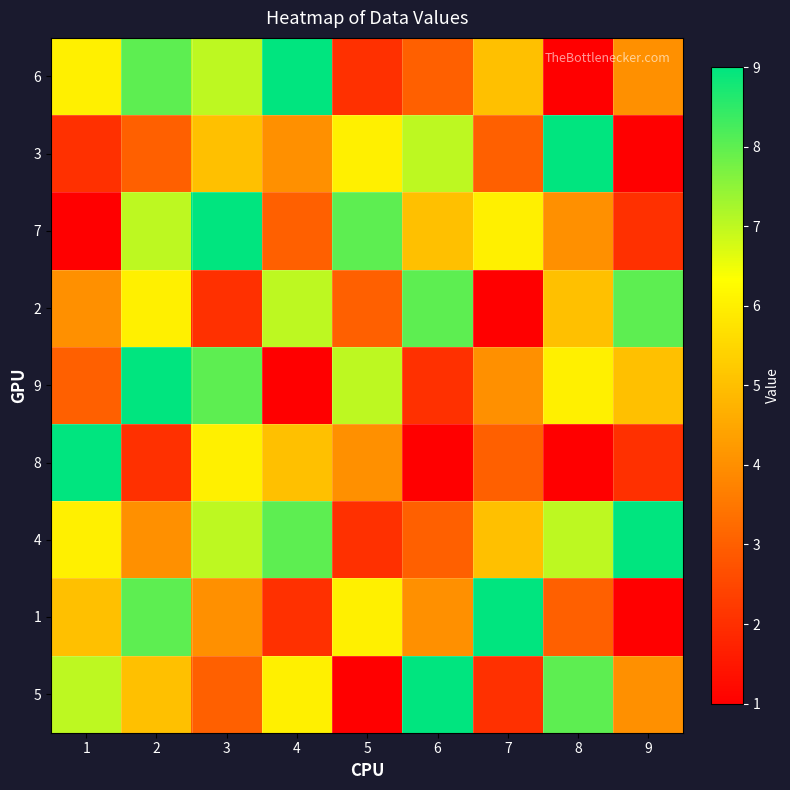

At which category is the sum across all series the highest?

2